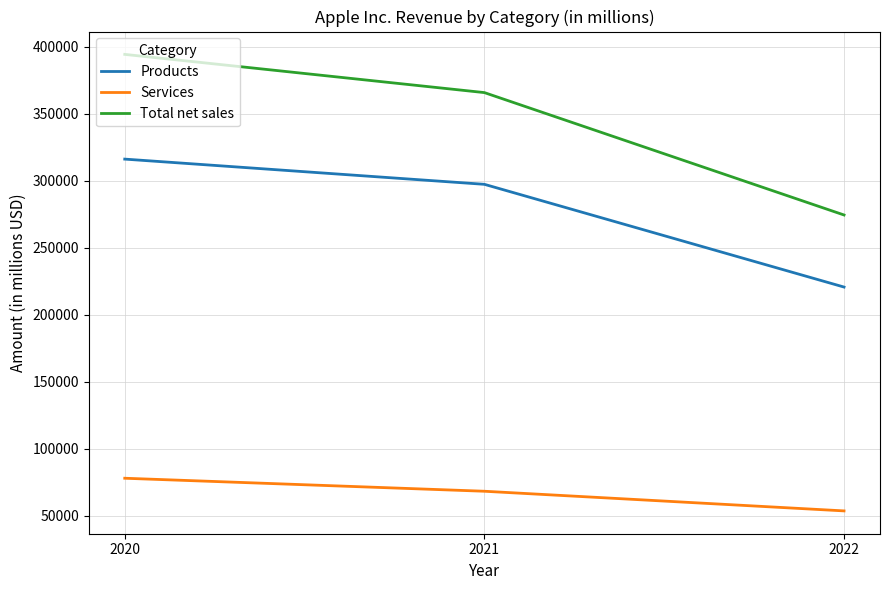

List the series in order of their peak value, lowest first.

Services, Products, Total net sales